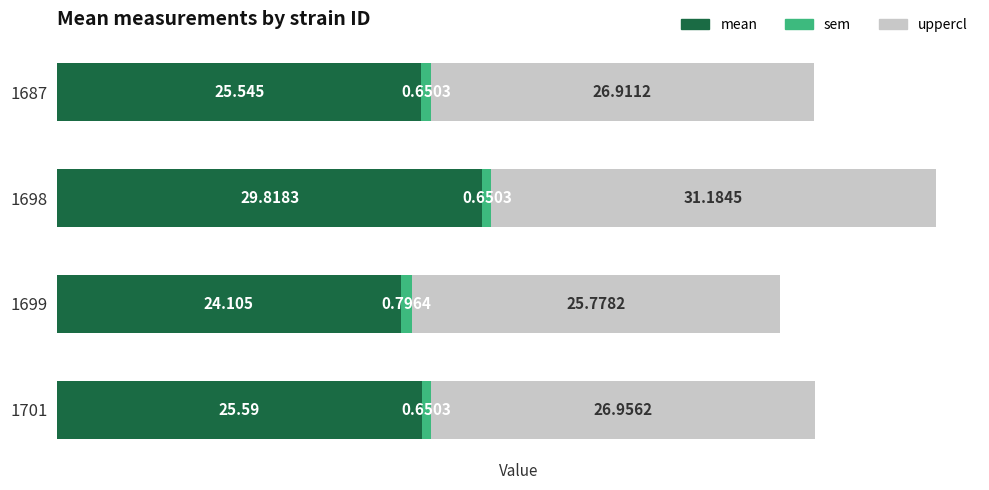

How many data points does each series have?

4